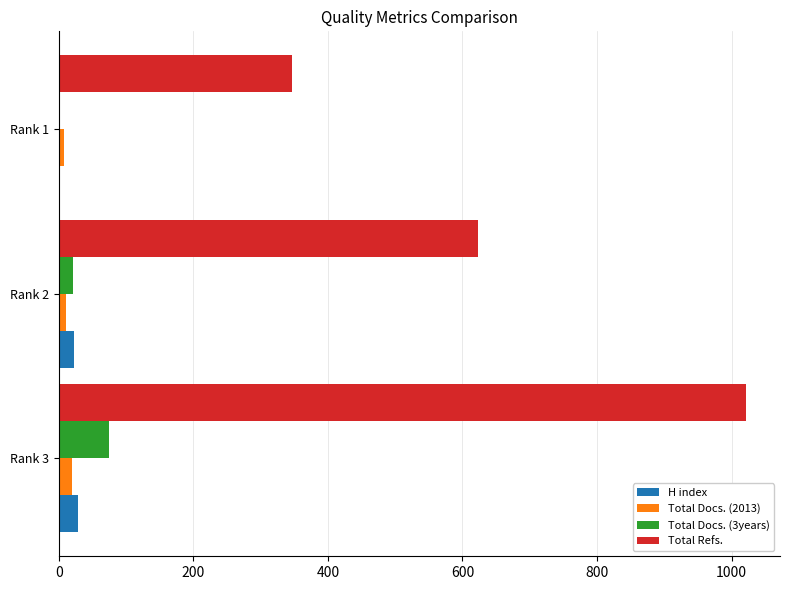

What are all the series names shown in the legend?

H index, Total Docs. (2013), Total Docs. (3years), Total Refs.